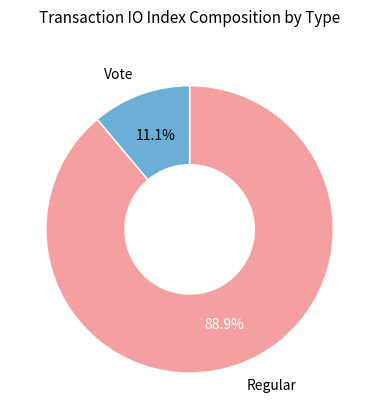

Is there any slice that represents more than half of the pie?

Yes